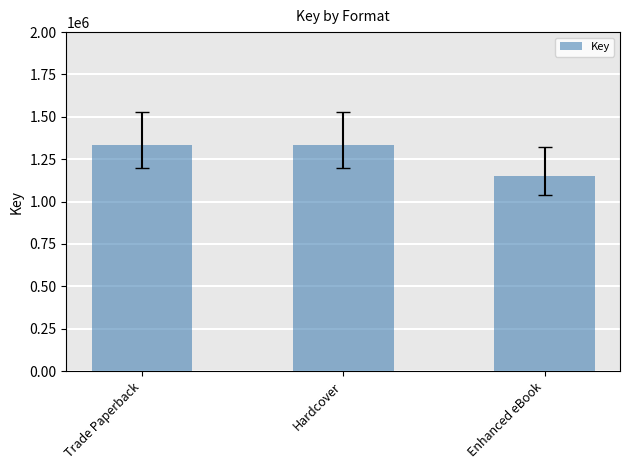

What value does the data have at Hardcover, to the nearest 100?

1331300